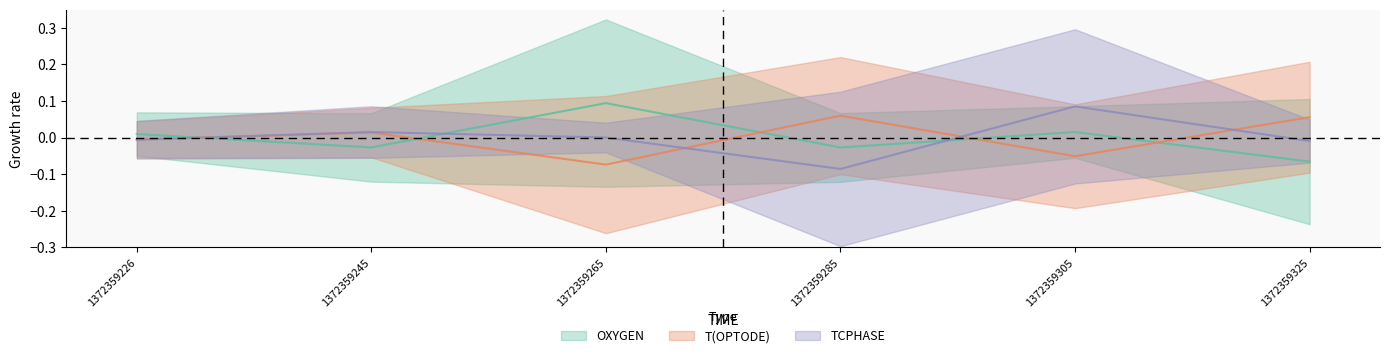

How many values in the T(OPTODE) series exceed 0?

3